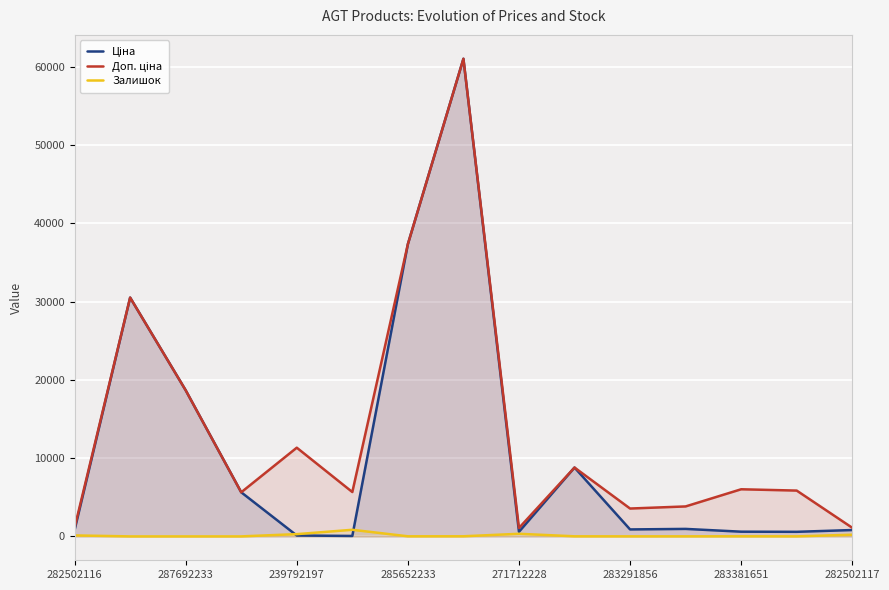

True or false: Ціна and Доп. ціна cross at least once.

False